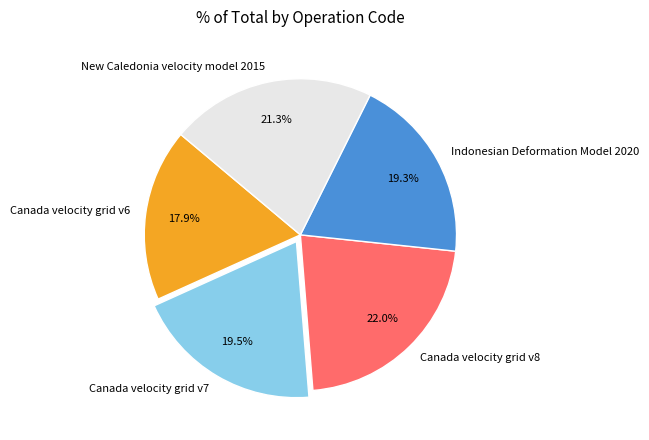

What is the total percentage of New Caledonia velocity model 2015 and Indonesian Deformation Model 2020?

40.6%